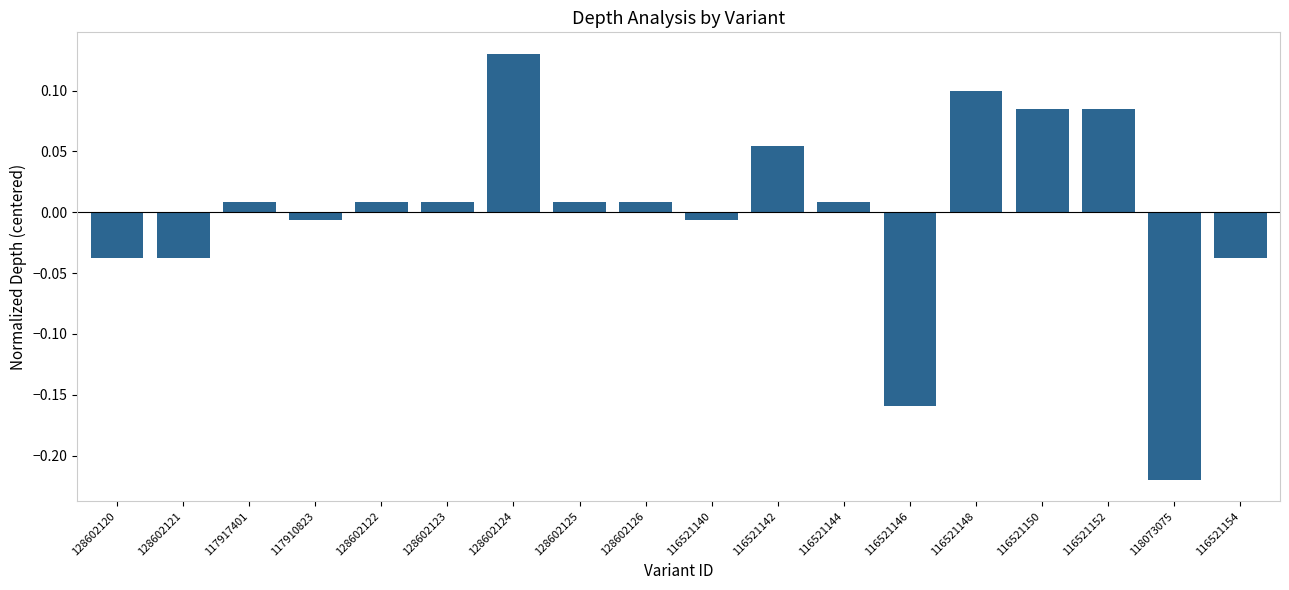

The chart shows a value of 0.1 at 116521152. True or false?

True